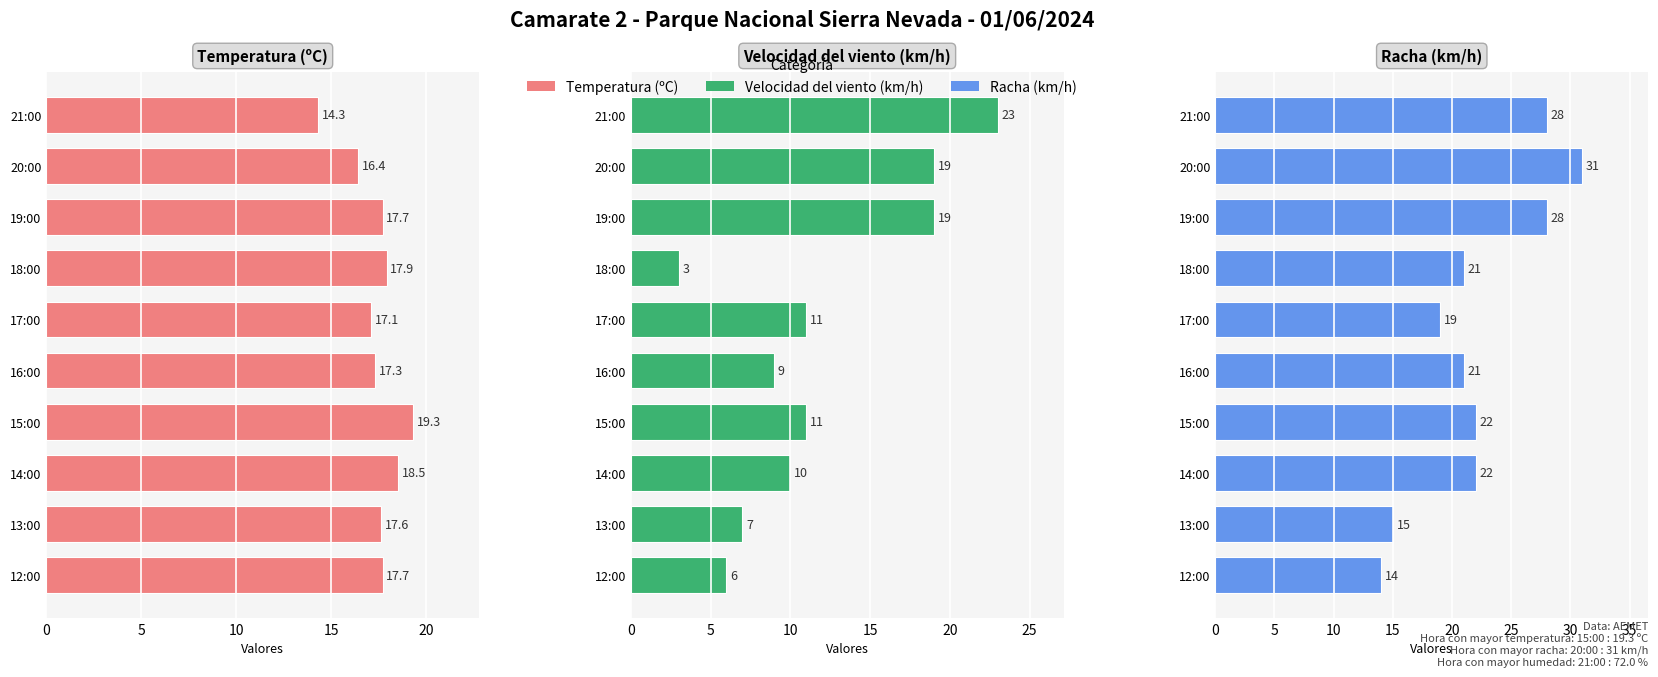

What are all the series names shown in the legend?

Temperatura (ºC), Velocidad del viento (km/h), Racha (km/h)